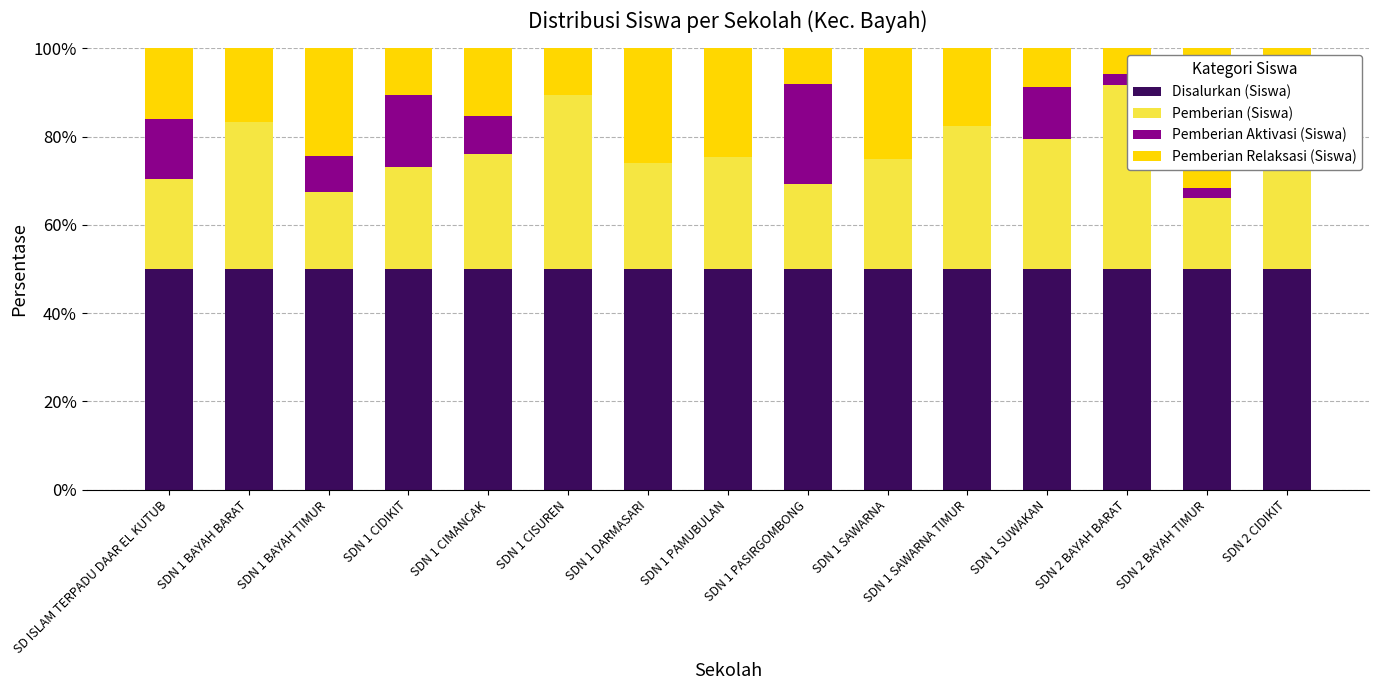

Which category has the highest value in the Pemberian Relaksasi (Siswa) series?

SDN 2 BAYAH TIMUR